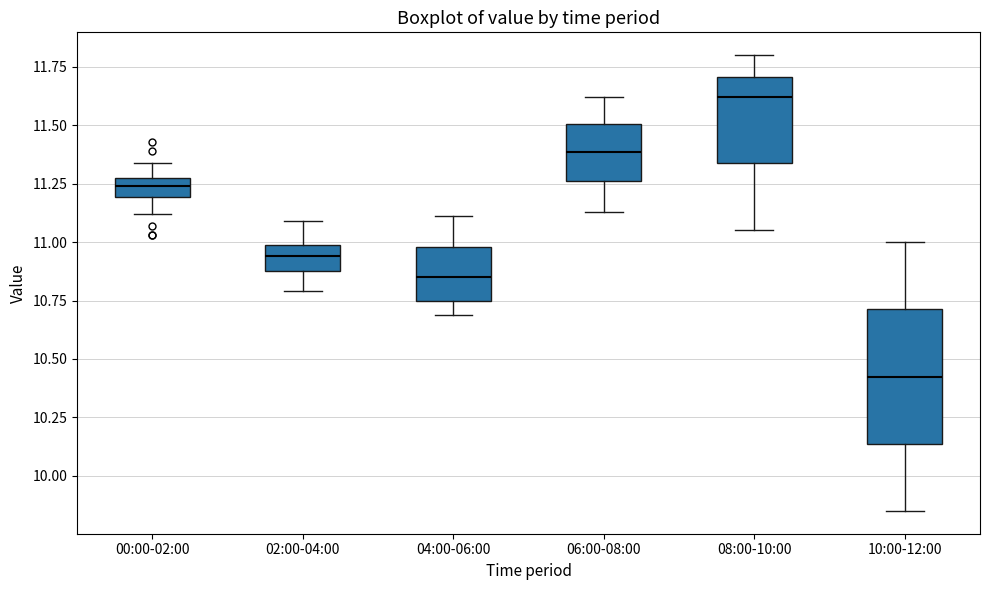

Comparing the boxes themselves (not the whiskers), which one is the tallest?

10:00-12:00